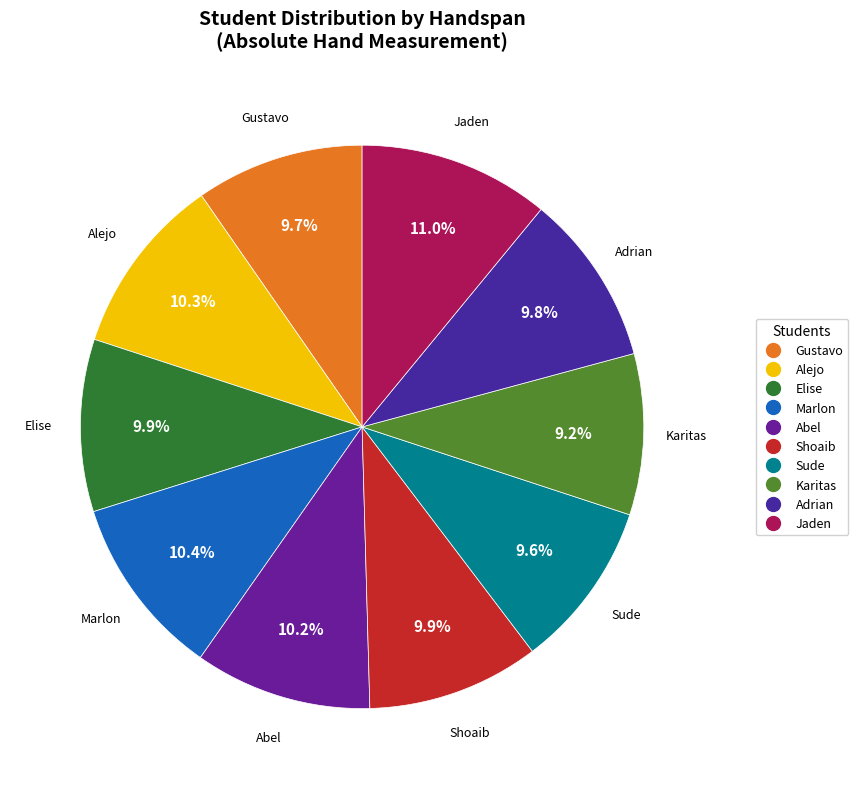

To the nearest percent, what portion does Marlon represent?

10%